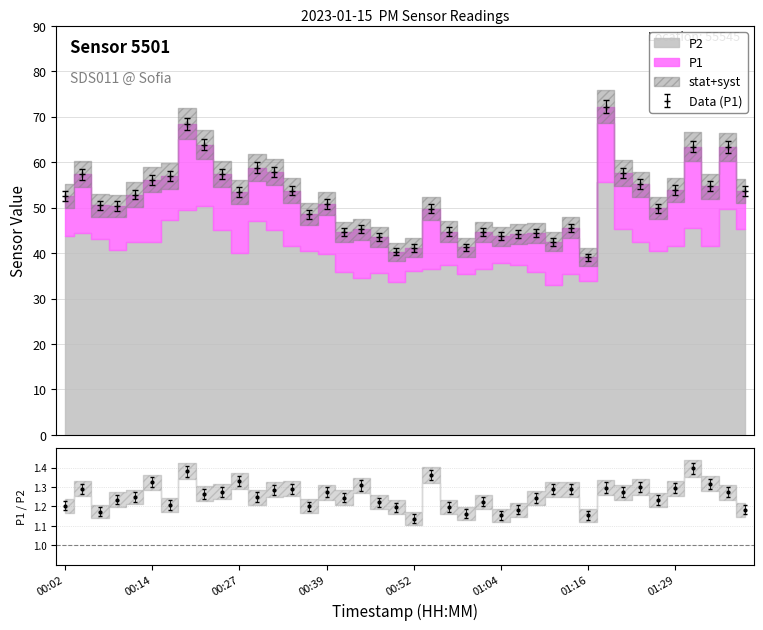

Is it true that the value at 01:11 is 20.4?

False